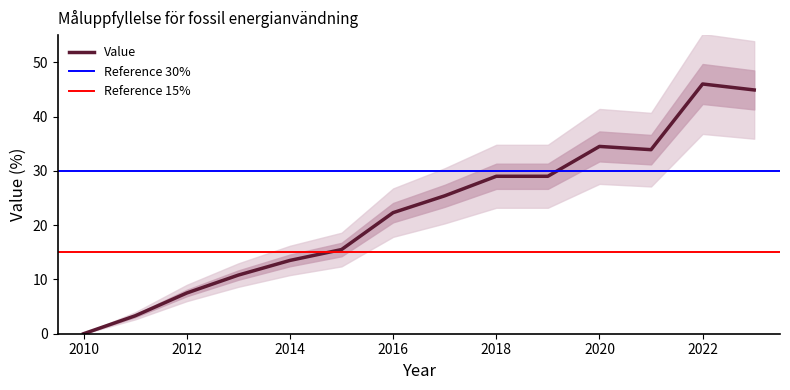

At which category does the chart reach its minimum across all series?

2010